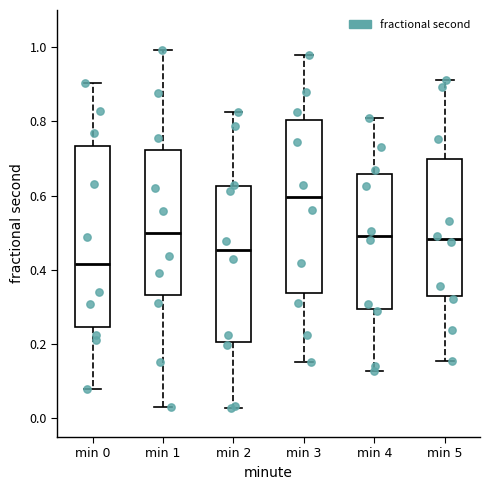

Reading left to right, transcribe this box plot: for each box, give where its median line is, the range the box spans, and where its two whiskers end, as read against the y-axis. The values are not printed on the chart, so give them approximately, as read against the axis.

min 0: median 0.42, box 0.24 to 0.74, whiskers 0.08 to 0.90
min 1: median 0.50, box 0.34 to 0.72, whiskers 0.04 to 1.00
min 2: median 0.46, box 0.20 to 0.62, whiskers 0.02 to 0.82
min 3: median 0.60, box 0.34 to 0.80, whiskers 0.16 to 0.98
min 4: median 0.50, box 0.30 to 0.66, whiskers 0.12 to 0.82
min 5: median 0.48, box 0.32 to 0.70, whiskers 0.16 to 0.92